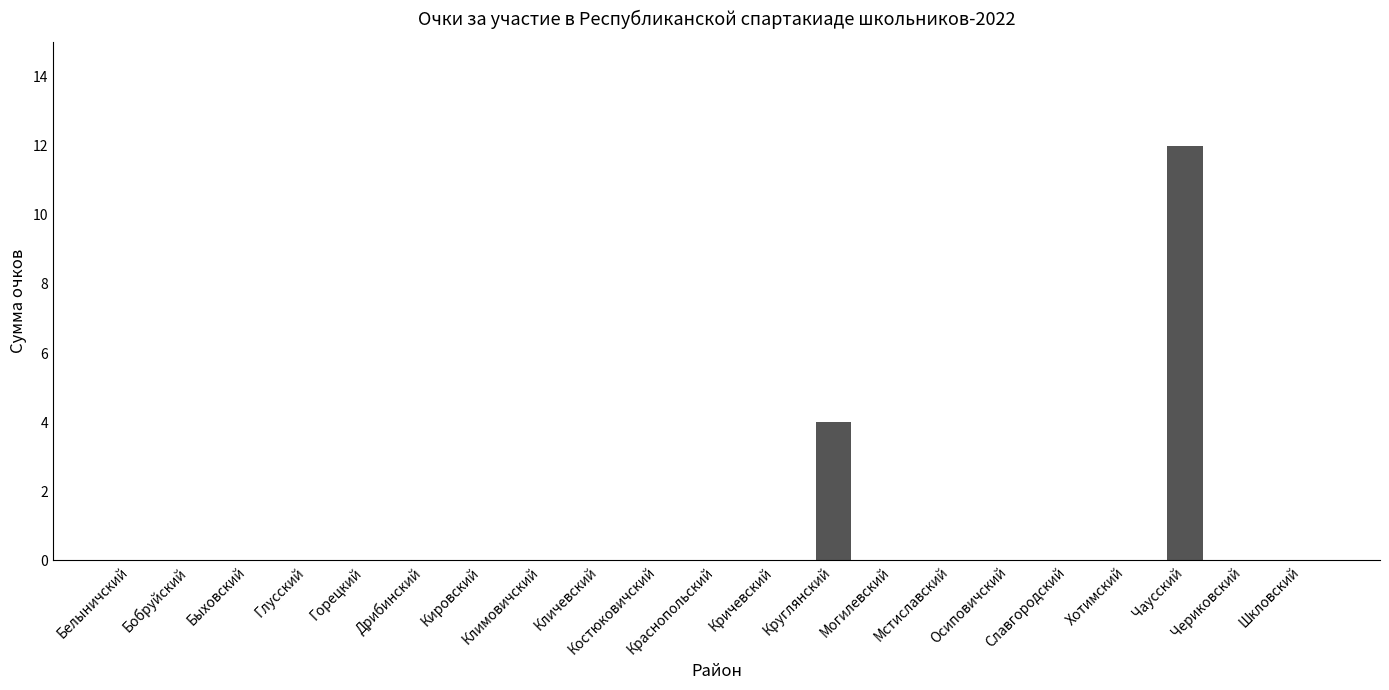

What is the maximum value shown in the chart?

12